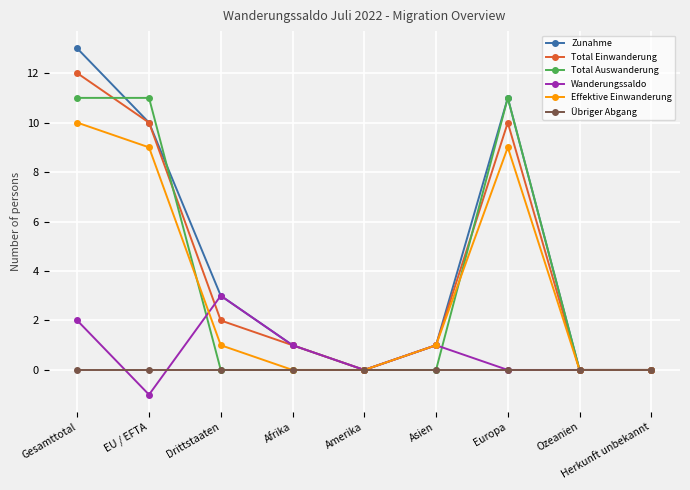

Between which two adjacent categories do Wanderungssaldo and Effektive Einwanderung first intersect?

EU / EFTA and Drittstaaten